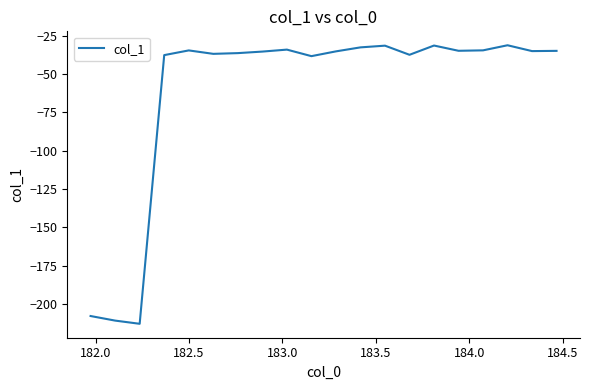

What is the difference between the maximum and minimum values?

181.6